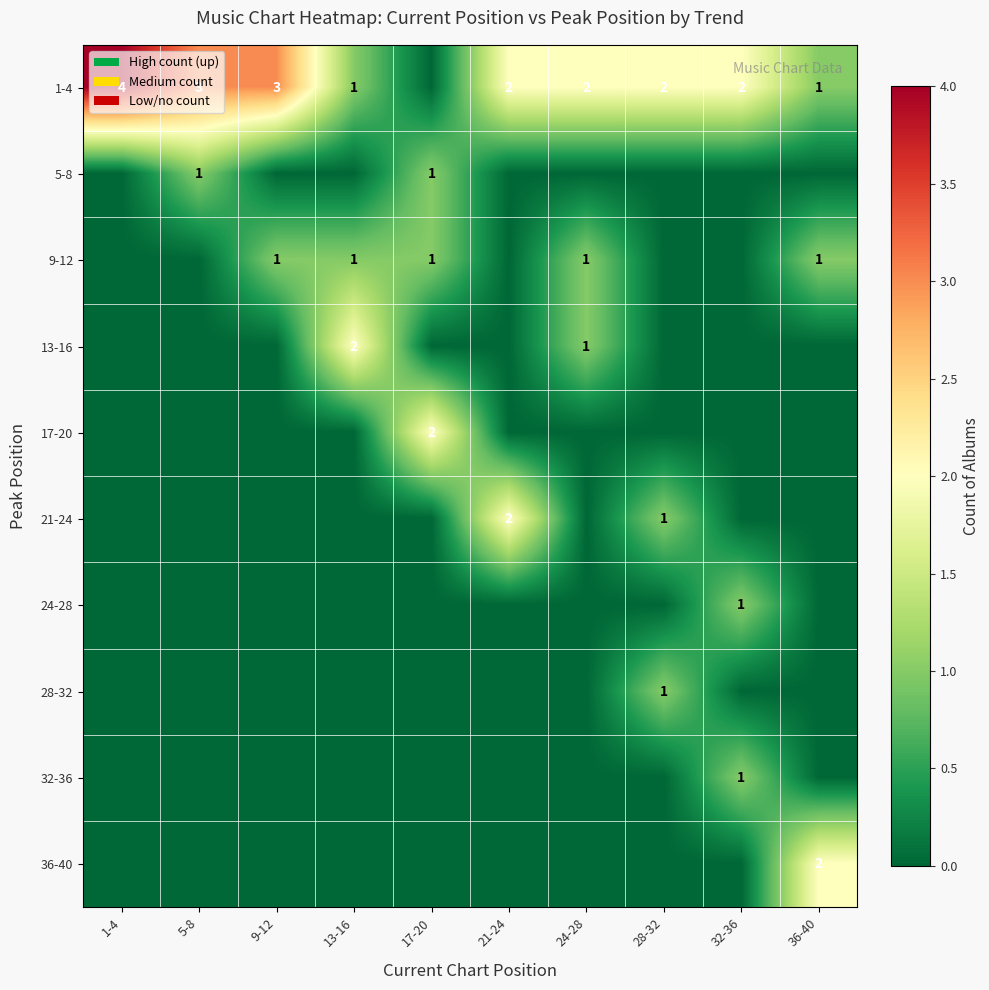

The value of 5-8 at 5-8 is 1. True or false?

True